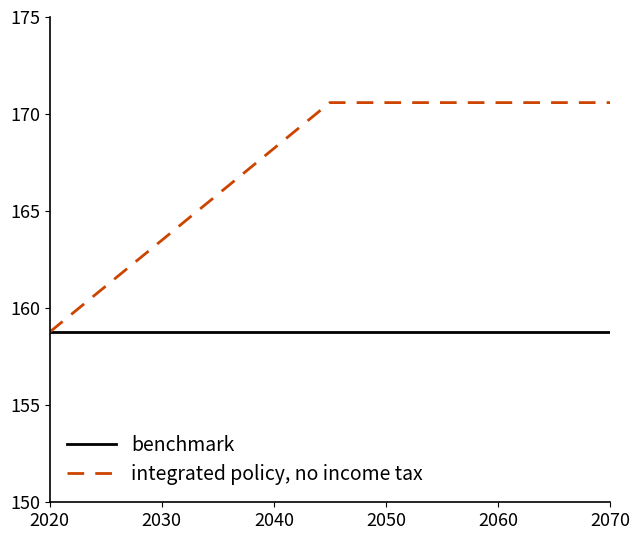

Reading left to right, what are all the values shown in this chart?

benchmark: 158.8	158.8	158.8
integrated policy, no income tax: 158.8	170.6	170.6